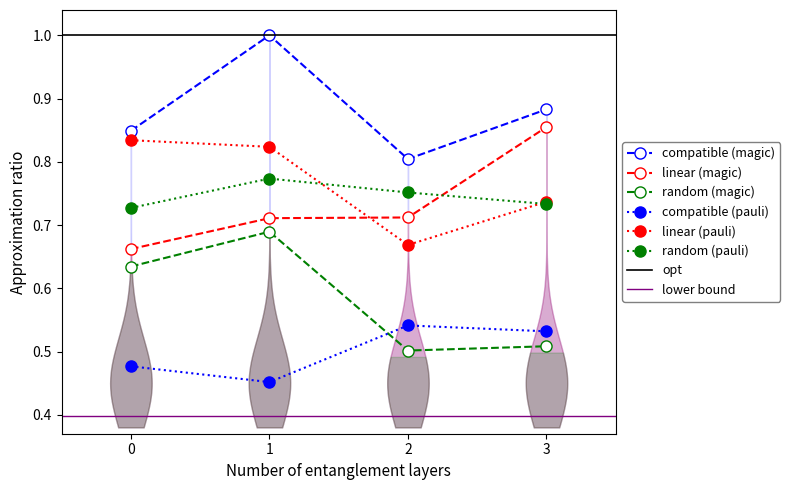

The value of compatible (pauli) at 0 is 0.2. True or false?

False